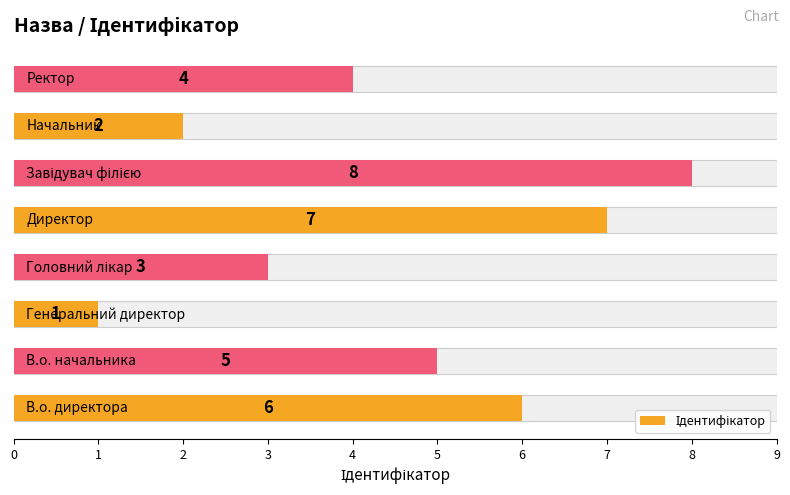

How many bars are there in total?

8